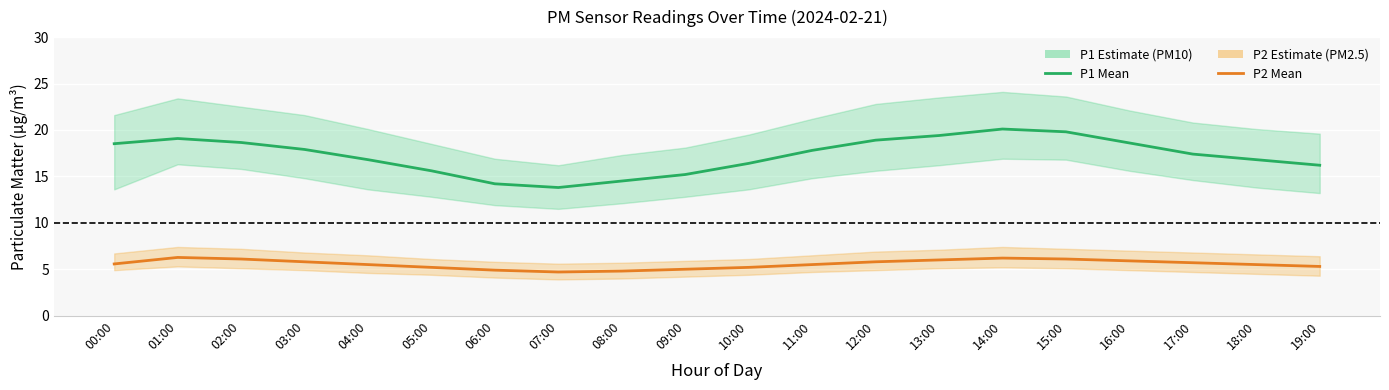

Rank the series by their maximum value, from lowest to highest.

P2 (PM2.5) mean, P1 (PM10) mean